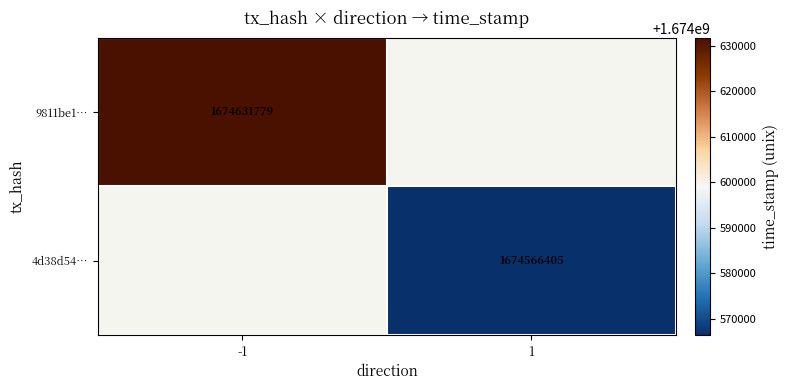

The value of 4d38d54… at 1 is 1674566405. True or false?

True